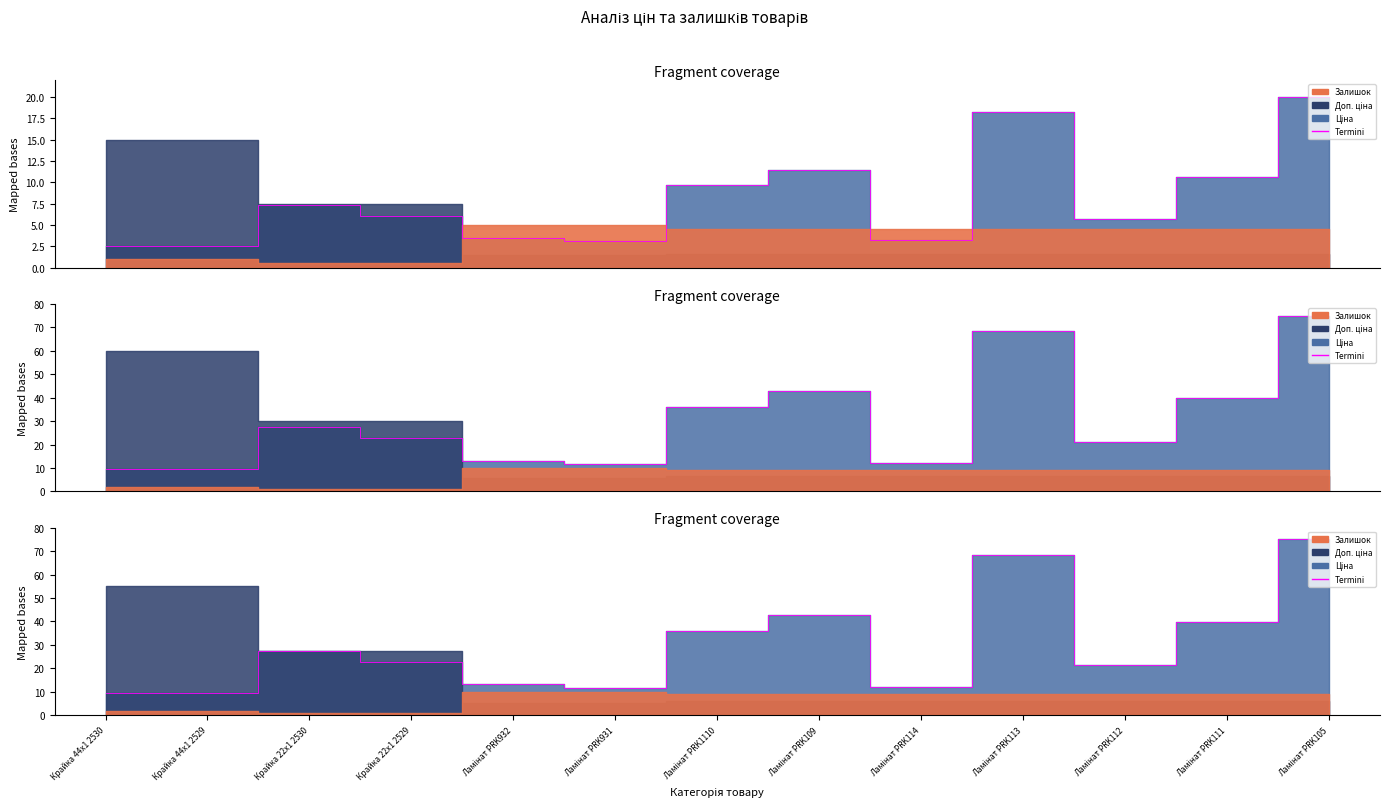

Which label corresponds to the smallest value in the chart?

Крайка 44x1 2530